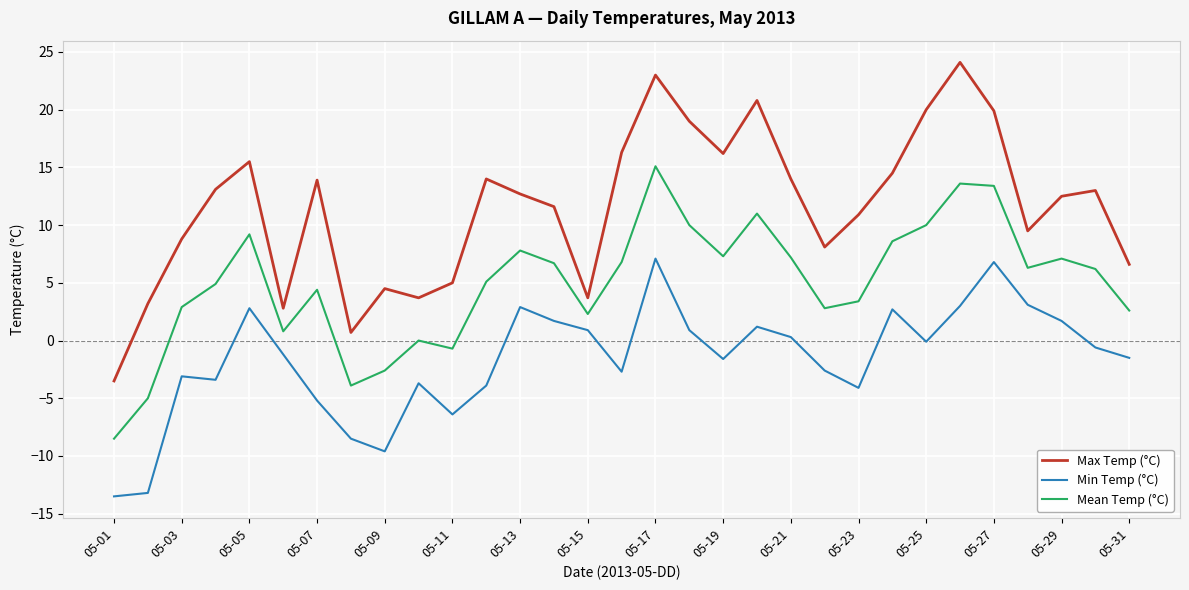

Which series has the widest spread of values?

Max Temp (°C)